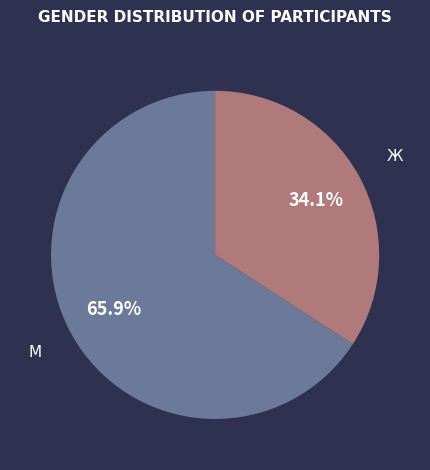

To the nearest percent, what portion does Ж represent?

34%